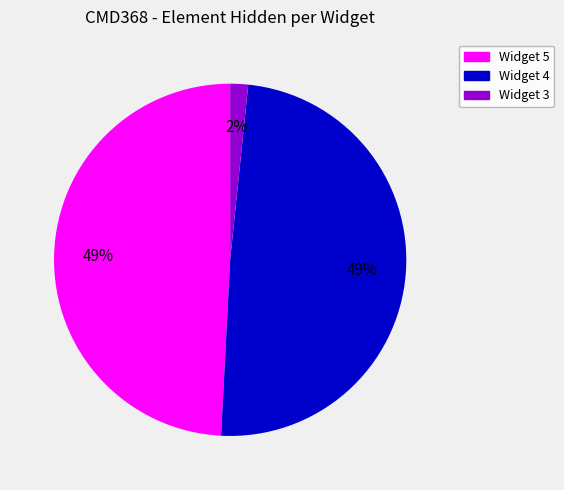

Is there a majority slice in this chart?

No